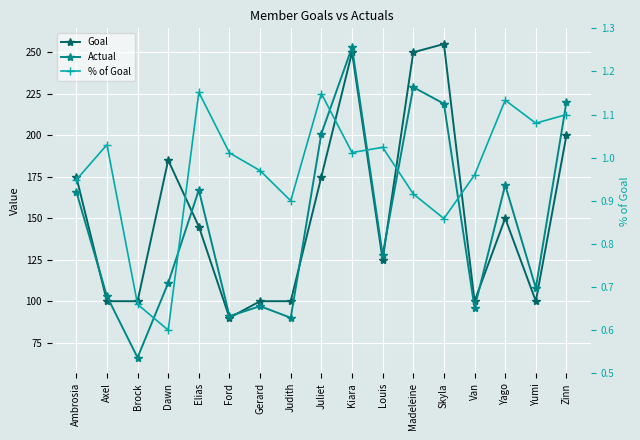

What is the difference between the highest and lowest values at Yumi?

106.9